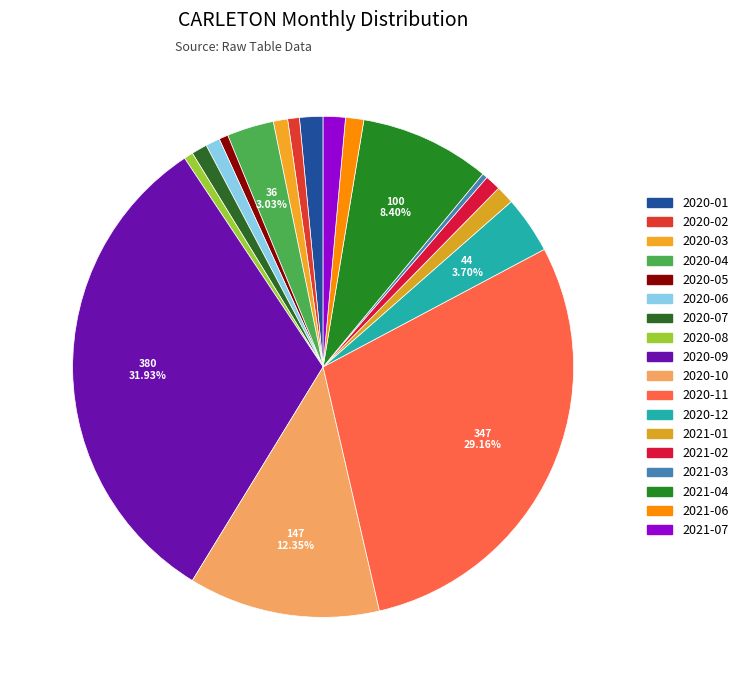

True or false: 2021-06 accounts for 1% of the total.

True